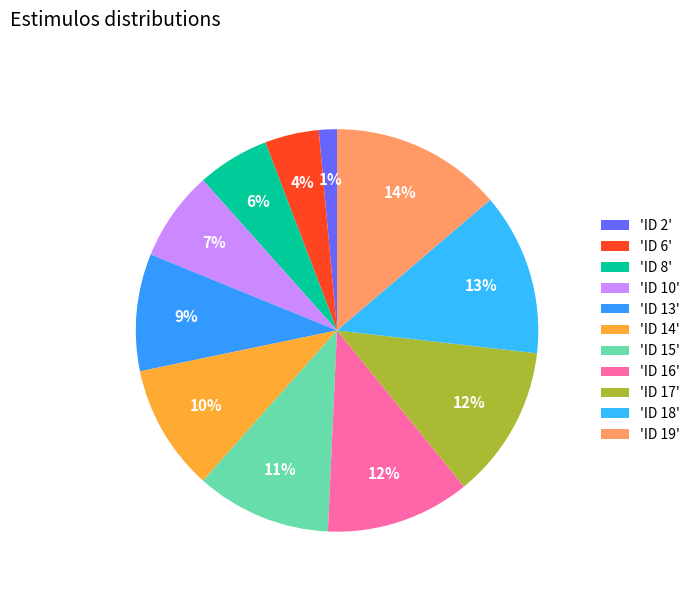

How many segments does this pie chart have?

11